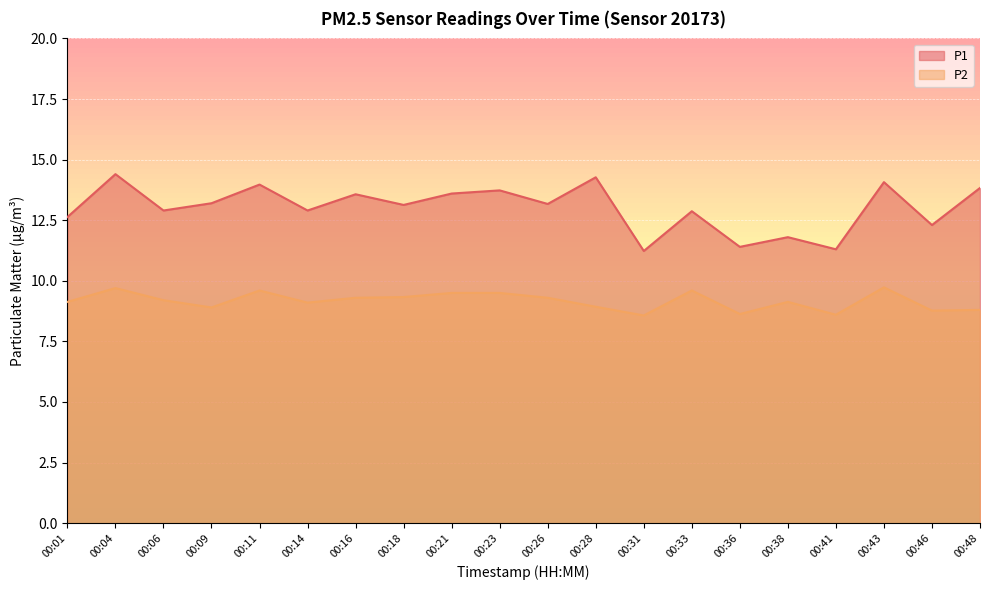

What is the maximum value shown in the chart?

14.4